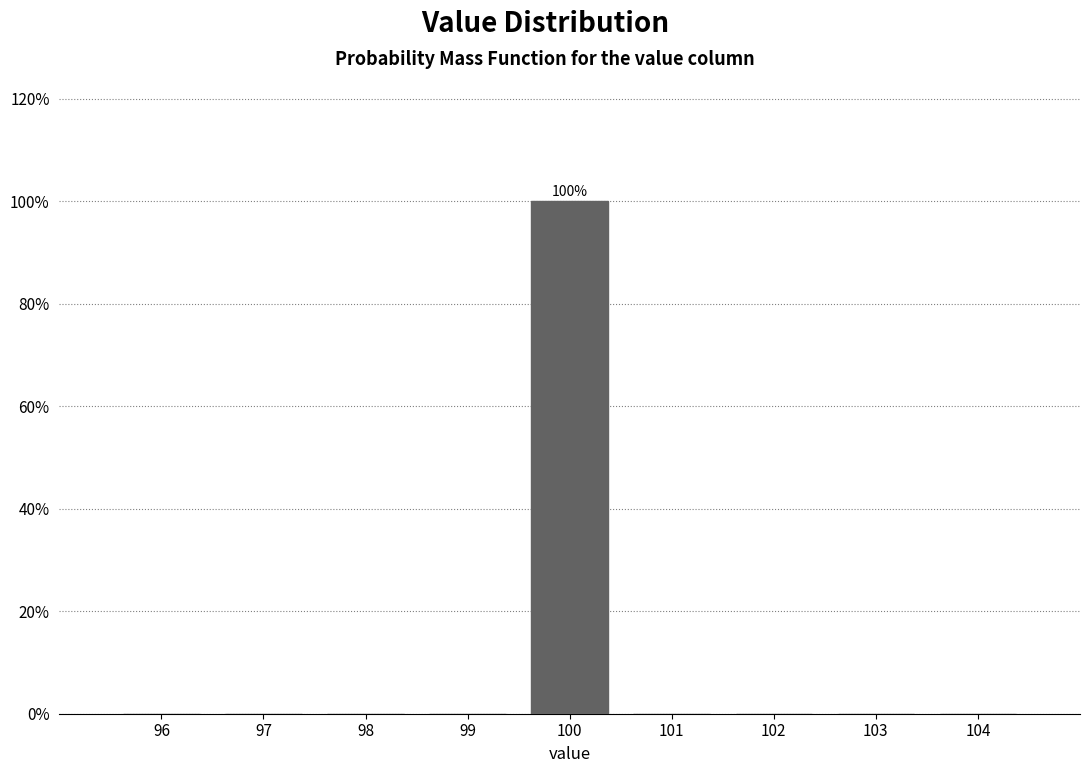

Over which range of the x-axis is the bar tallest?

99.5 to 100.5